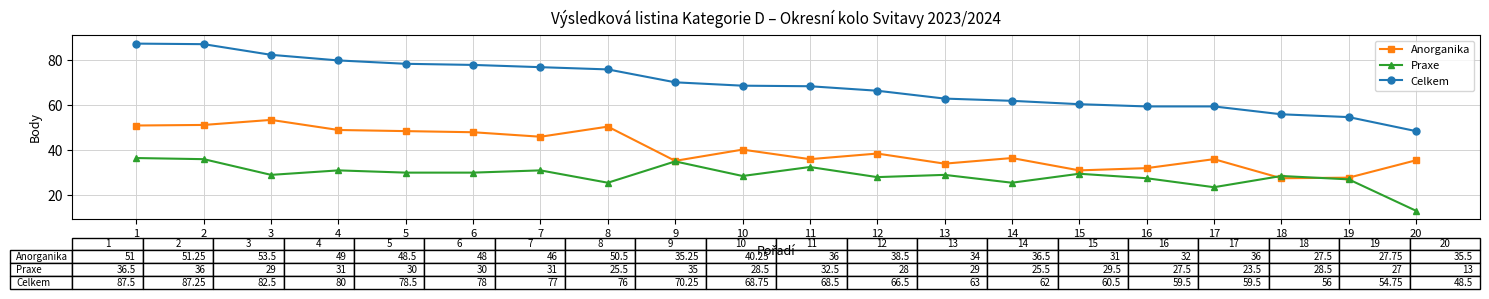

What is the approximate value of Celkem at 1?

87.5